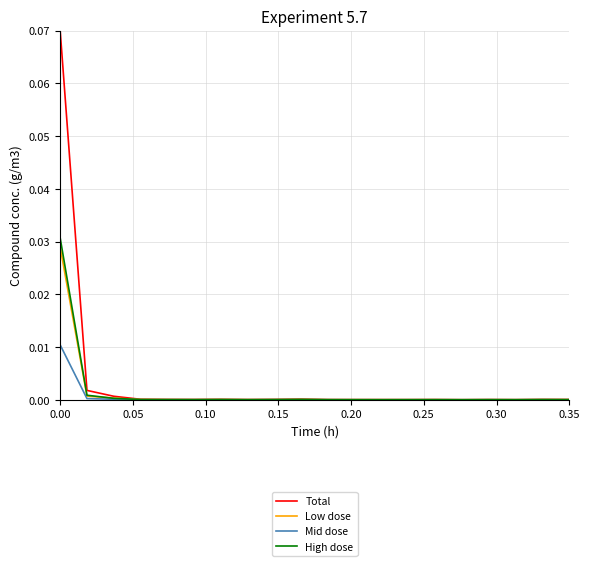

What are all the series names shown in the legend?

Total, Low dose, Mid dose, High dose